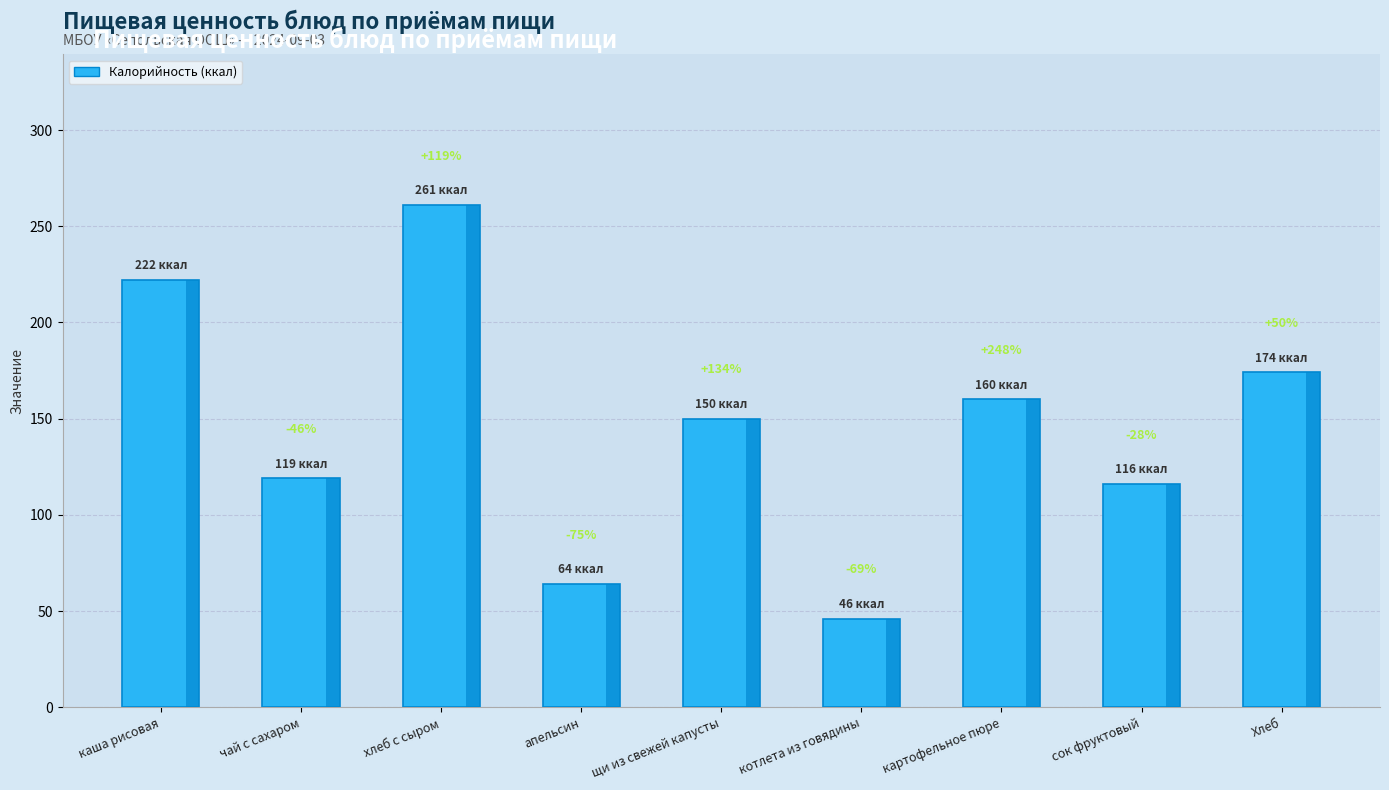

Does the chart contain any negative values?

No